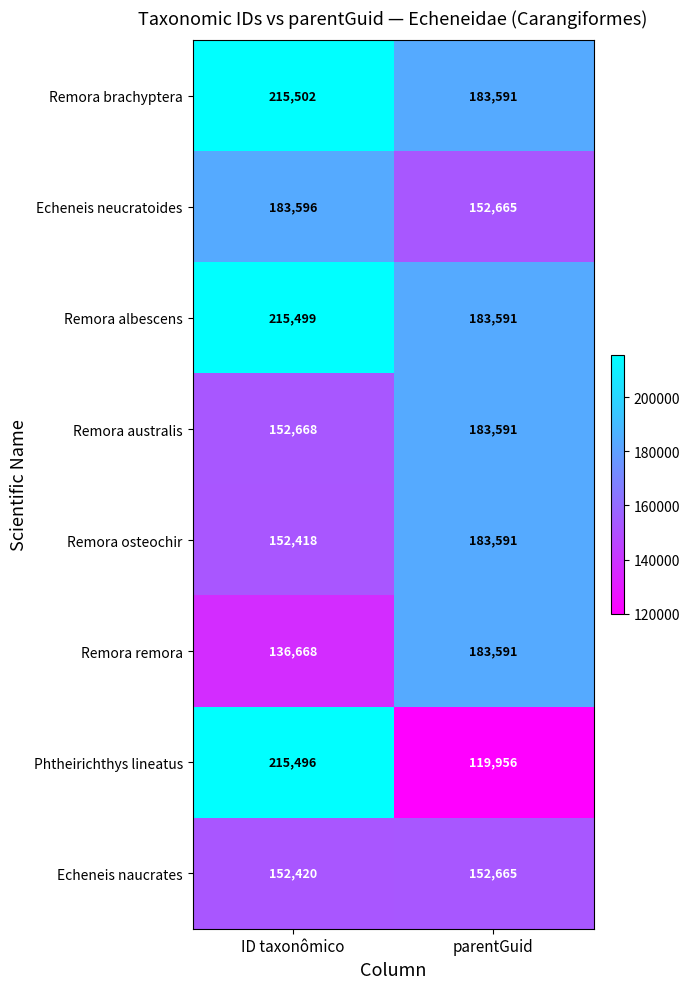

Rank the series at ID taxonômico from highest to lowest value.

Remora brachyptera, Remora albescens, Phtheirichthys lineatus, Echeneis neucratoides, Remora australis, Echeneis naucrates, Remora osteochir, Remora remora